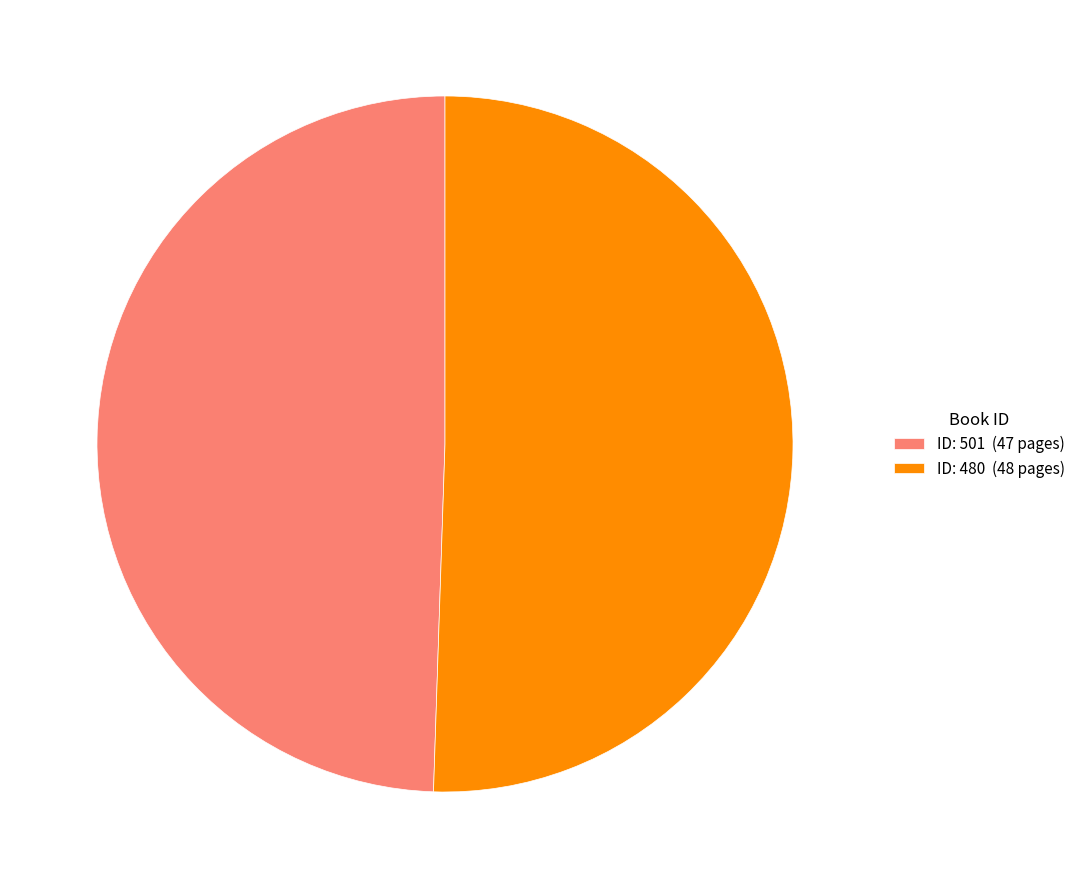

The ID: 480 (48 pages) slice represents 39% of the pie. True or false?

False